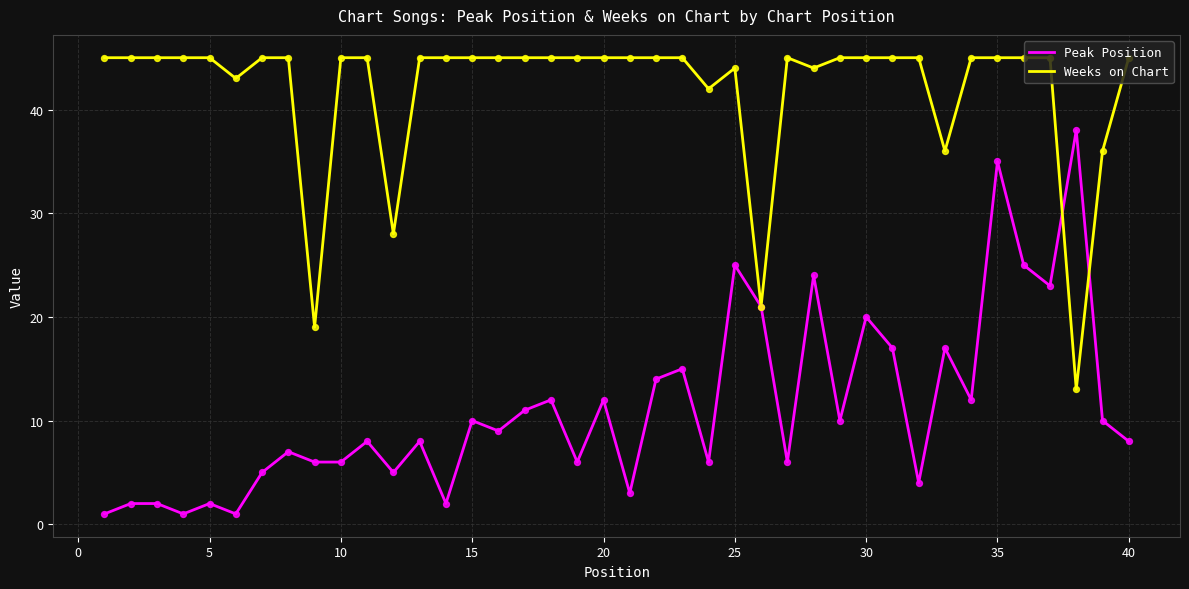

Rank the series by their average value, from lowest to highest.

Peak Position, Weeks on Chart